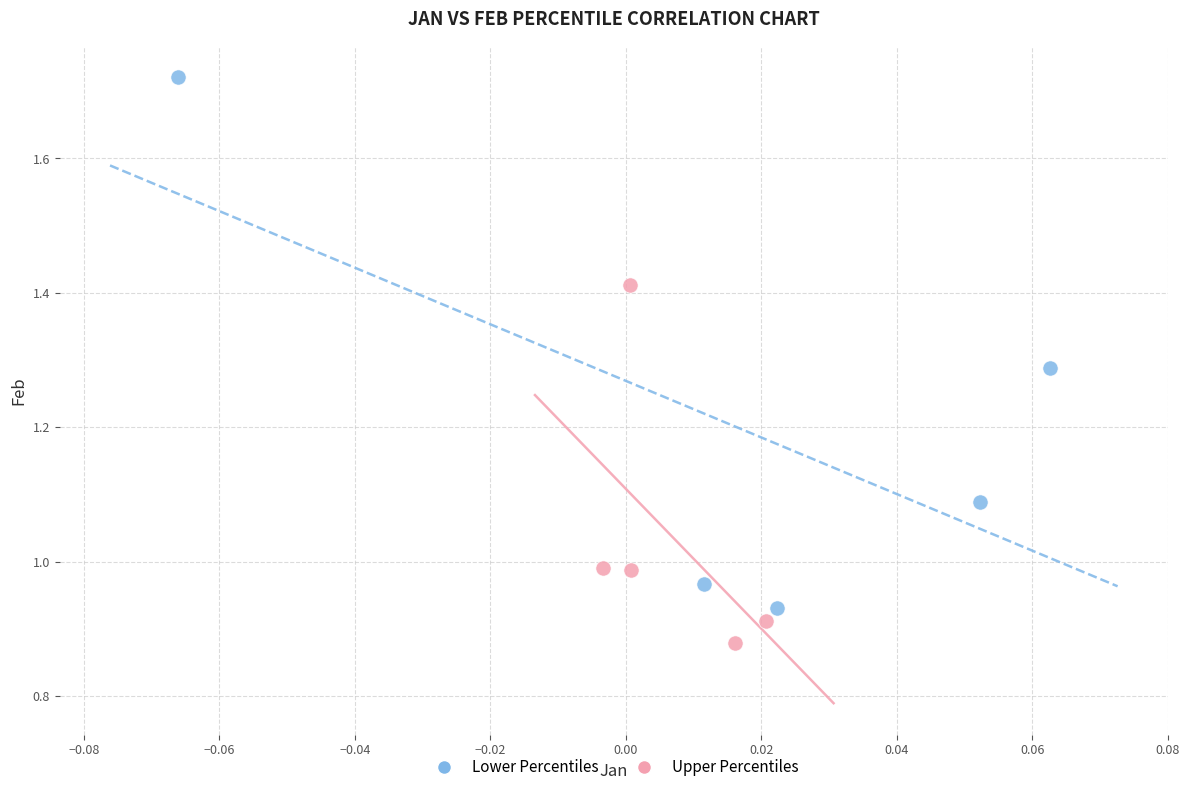

Which series contains the highest Y value?

Lower Percentiles